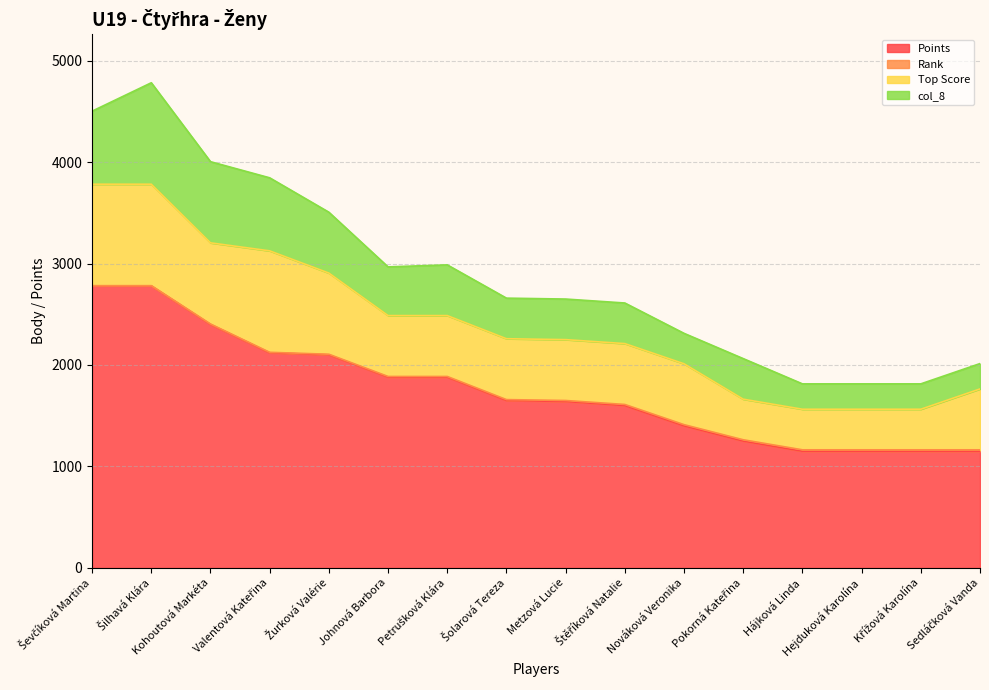

What is the label of the 10th point from the left?

Štěříková Natalie